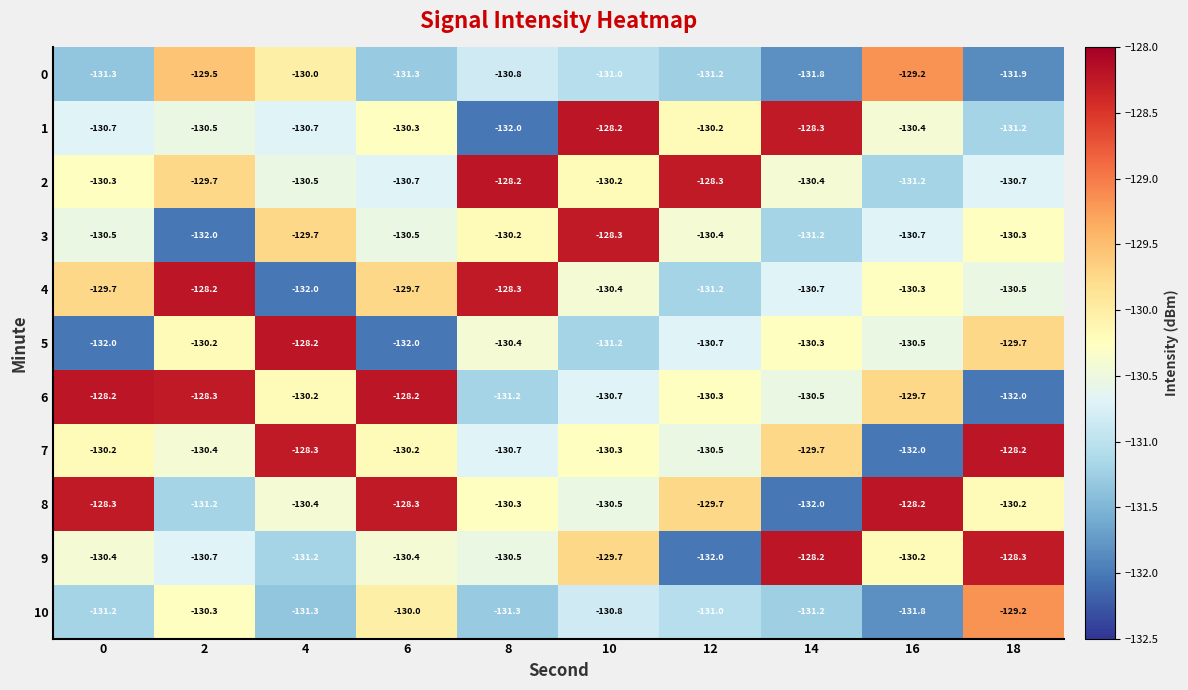

Is the value of 7 at 14 greater than the value of 4 at 10?

Yes